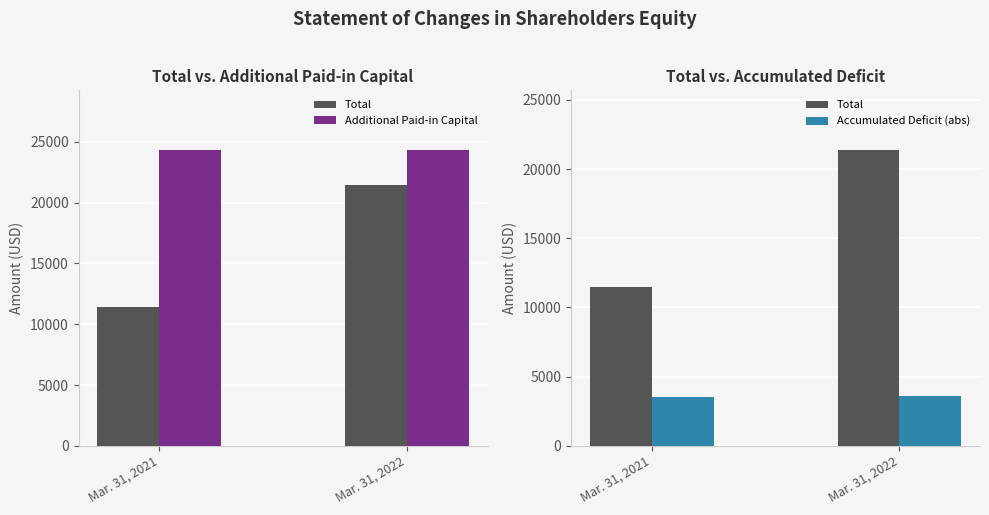

Reading right to left, list all the values displayed in this chart.

Total: 21413	11447
Additional Paid-in Capital: 24353	24353
Accumulated Deficit (abs): 3587	3553